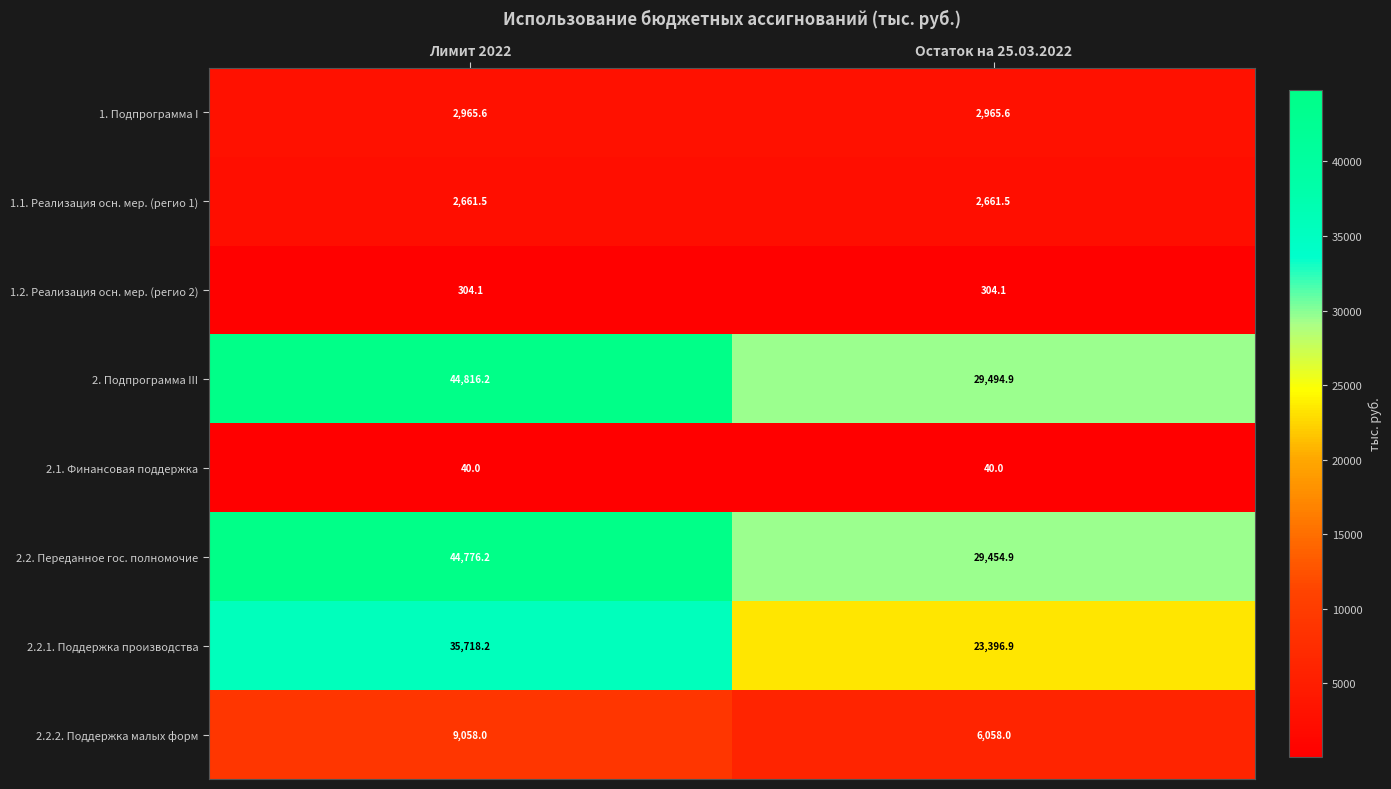

What is the difference between the highest and lowest values at Остаток на 25.03.2022?

29454.9